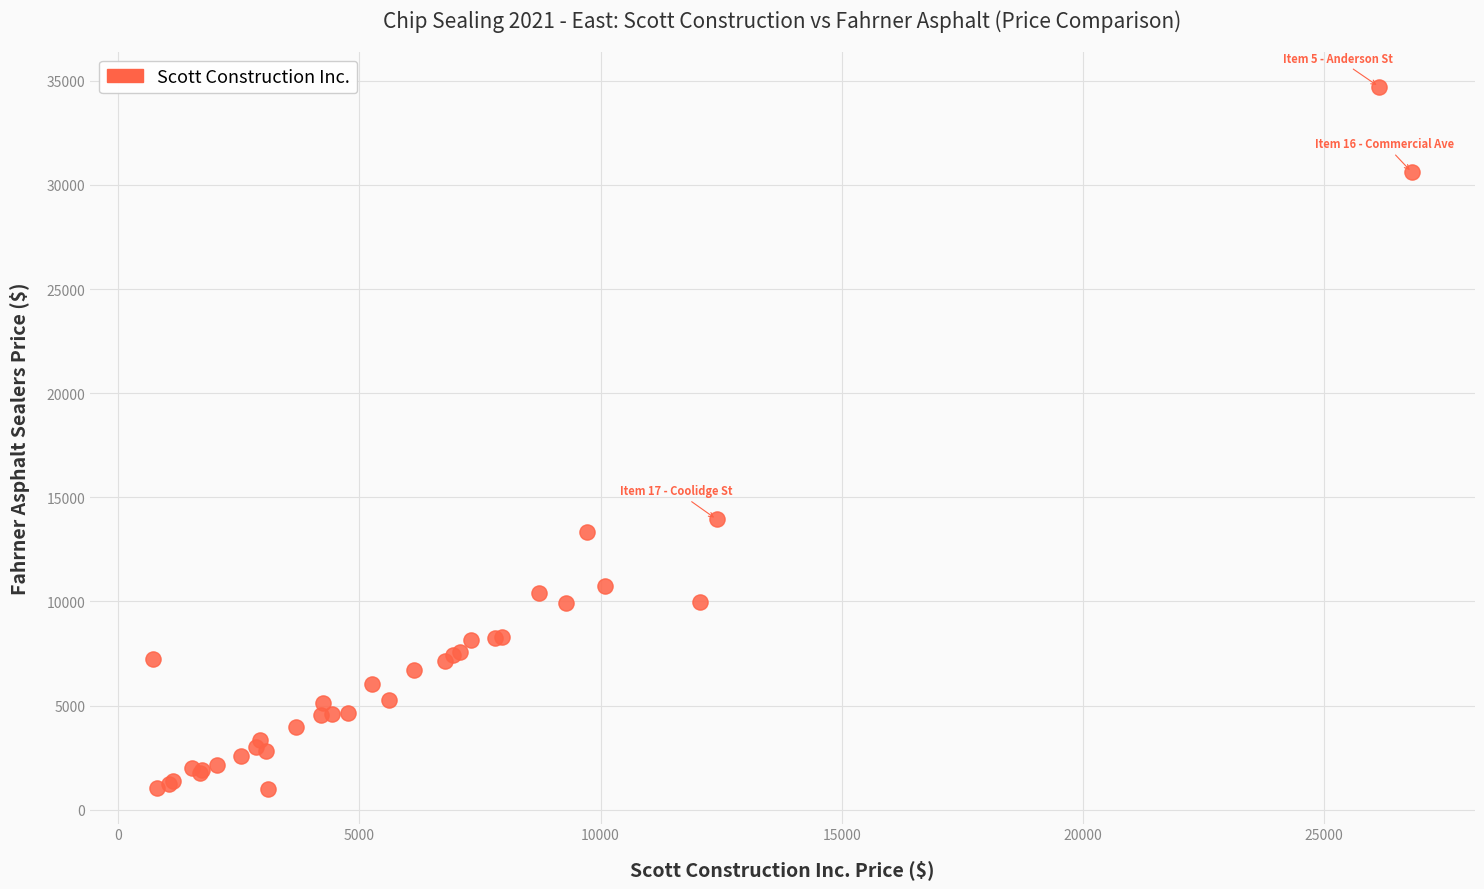

What Y value in the scatter plot is closest to 17866?

13946